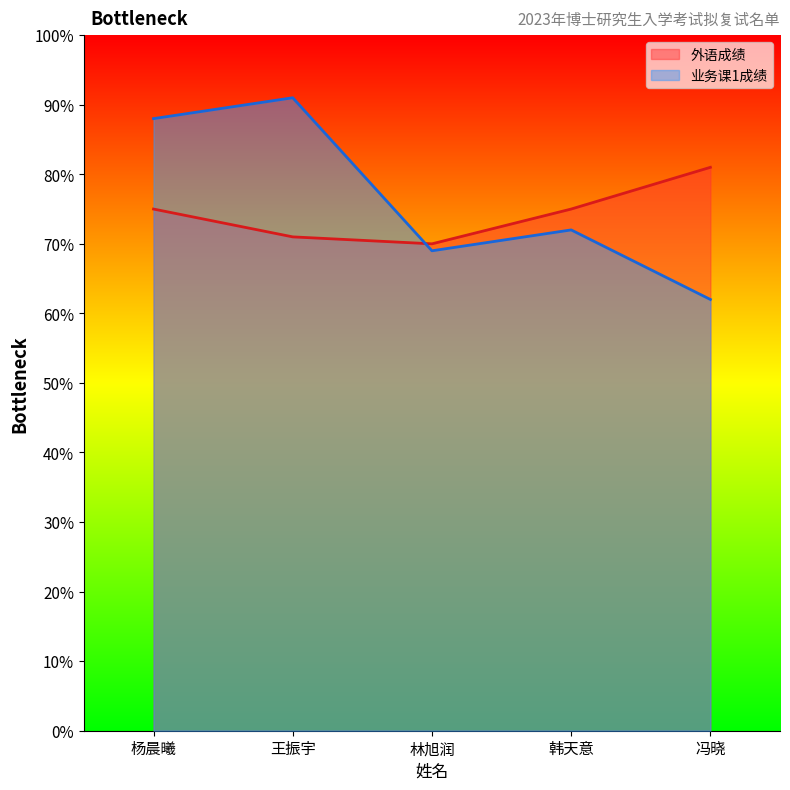

Rank the categories by 业务课1成绩 value from highest to lowest.

王振宇, 杨晨曦, 韩天意, 林旭润, 冯晓